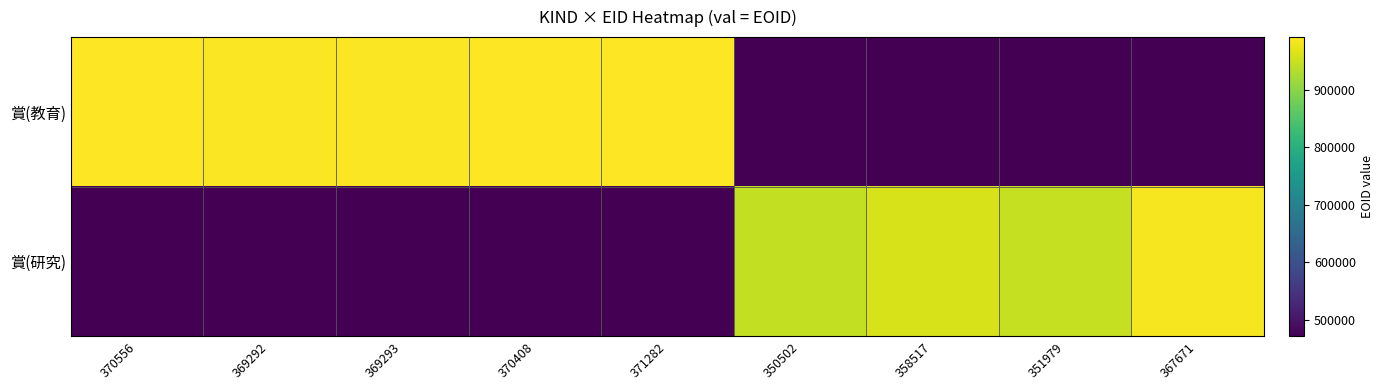

What is the total value across all series at 367671?

1455828.5